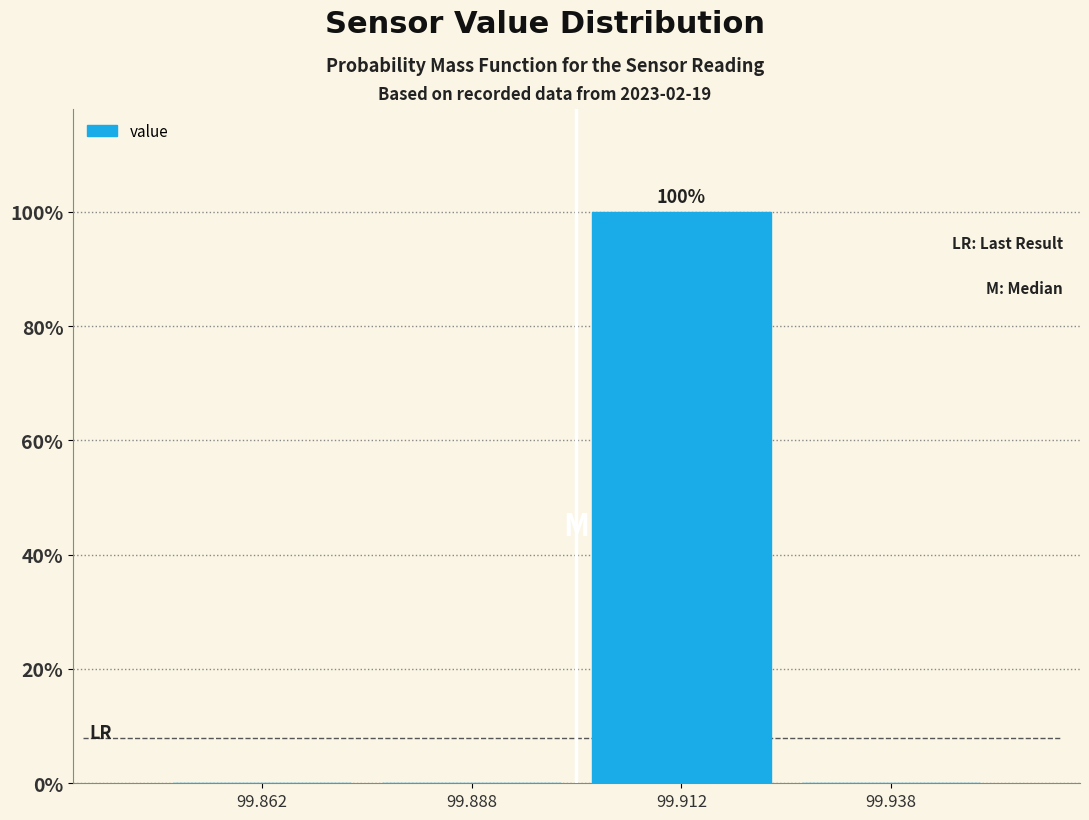

Over which range of the x-axis is the bar tallest?

99.900 to 99.925